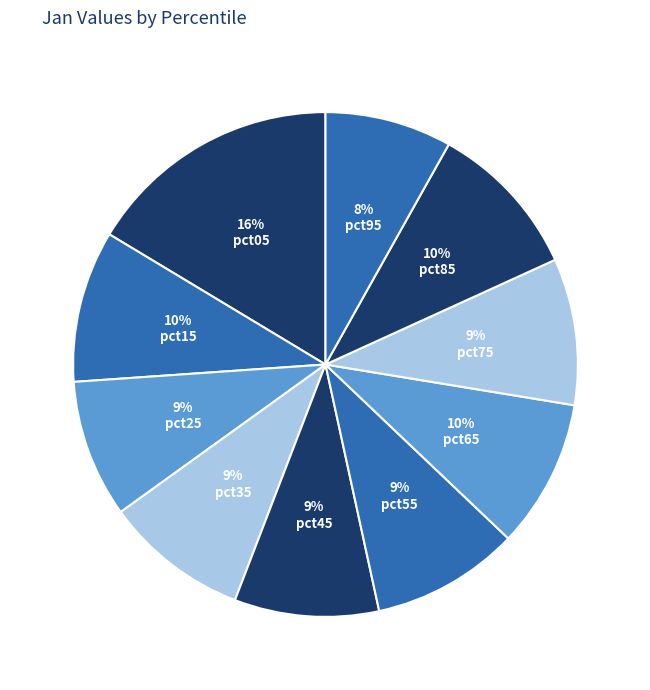

To the nearest percent, what portion does pct25 represent?

9%